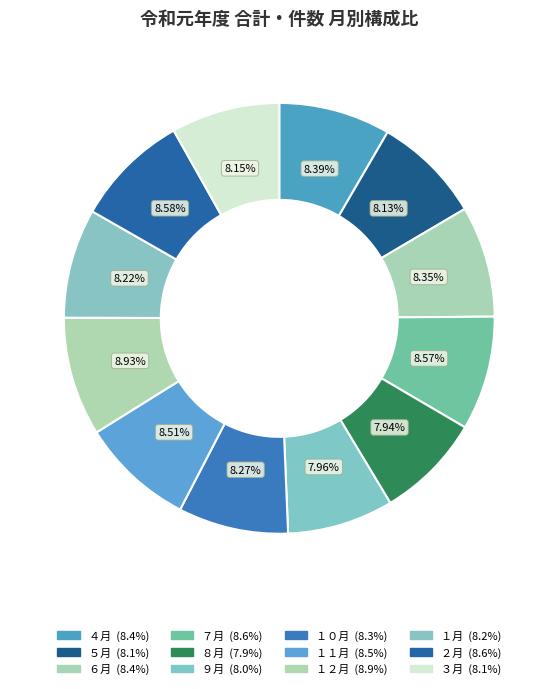

Between １１月 and ９月, which is larger?

１１月